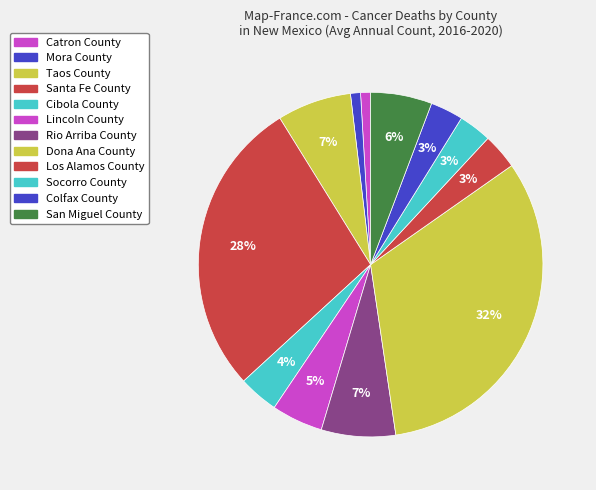

Between Socorro County and Lincoln County, which is larger?

Lincoln County